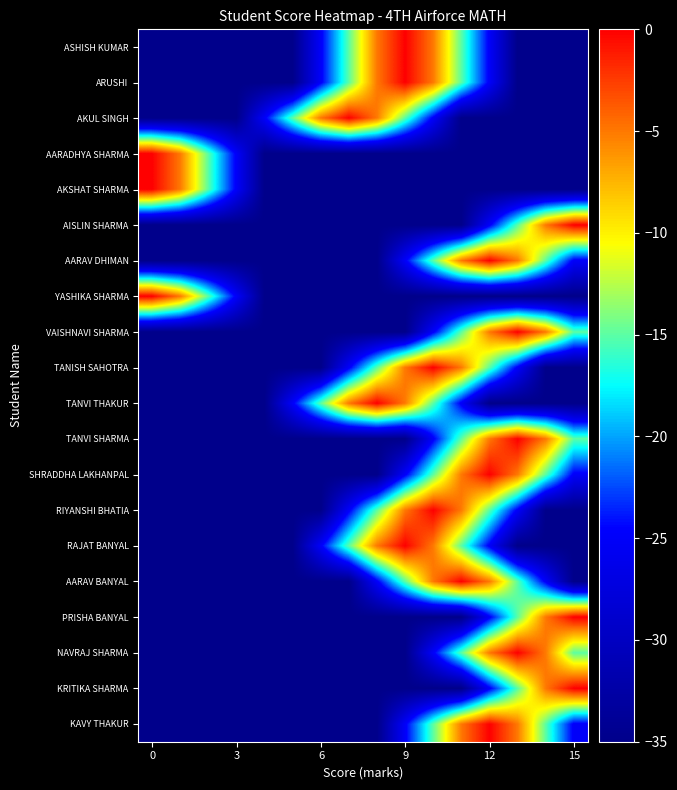

Count the number of categories in the chart.

16